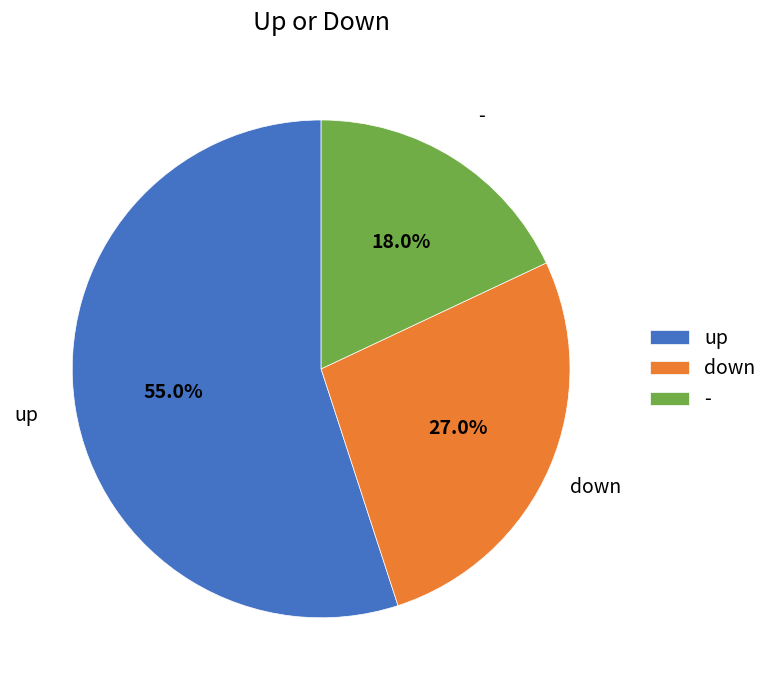

To the nearest percent, what is the difference between the up and - slice percentages?

37%